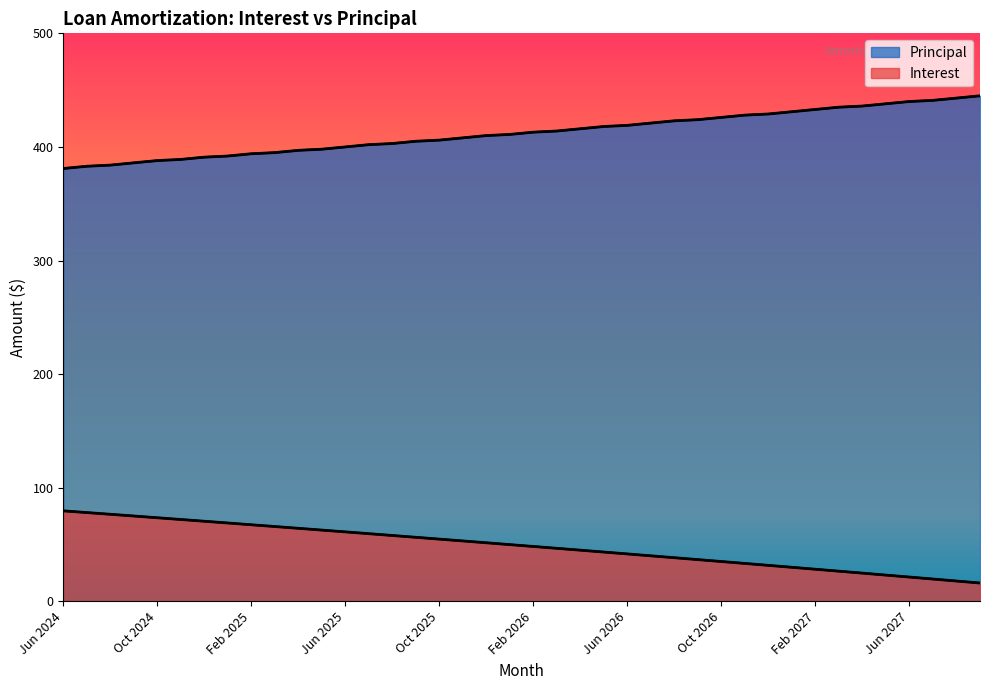

The value of Interest at Jul 2026 is 40.0. True or false?

True